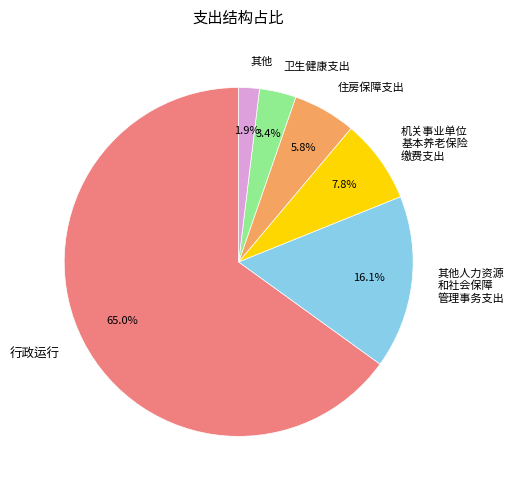

Is the sum of 行政运行 and 机关事业单位 基本养老保险 缴费支出 greater than half?

Yes